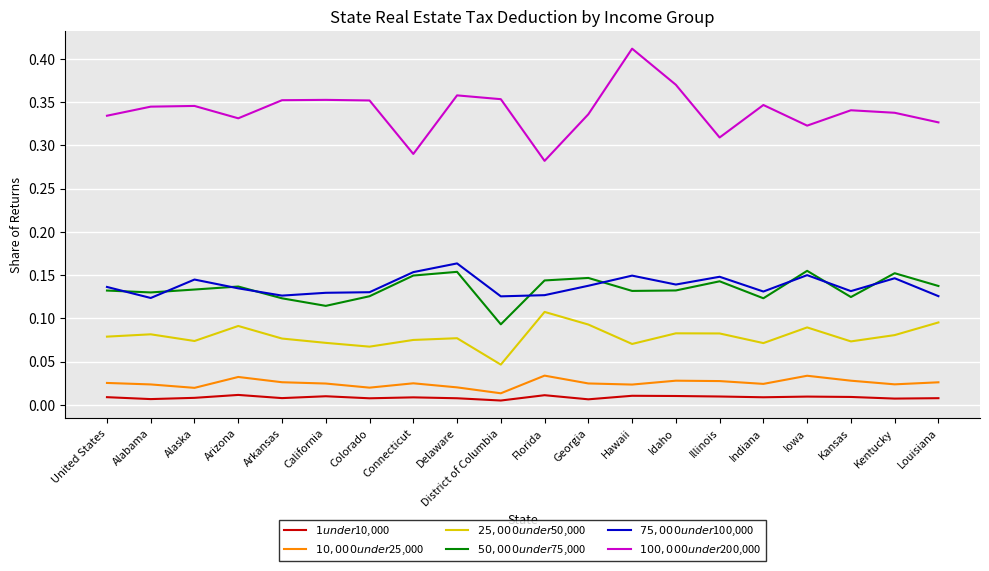

True or false: $25,000 under $50,000 and $100,000 under $200,000 cross at least once.

False